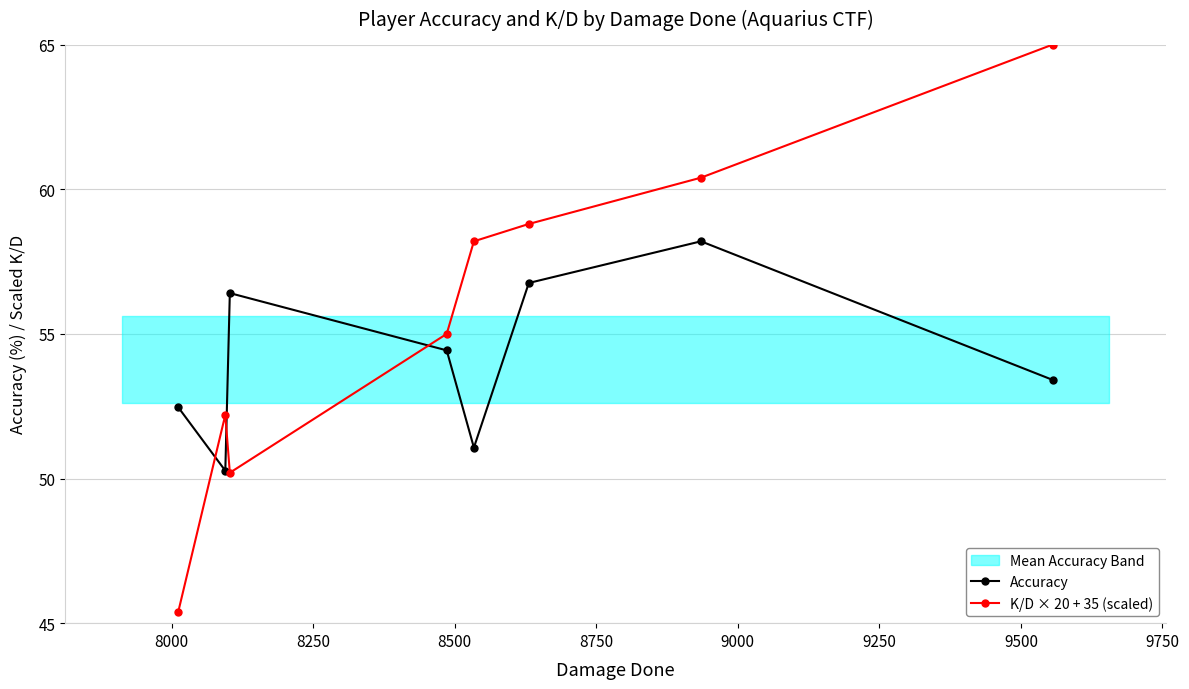

True or false: Accuracy has more than 1 interior local peaks.

True